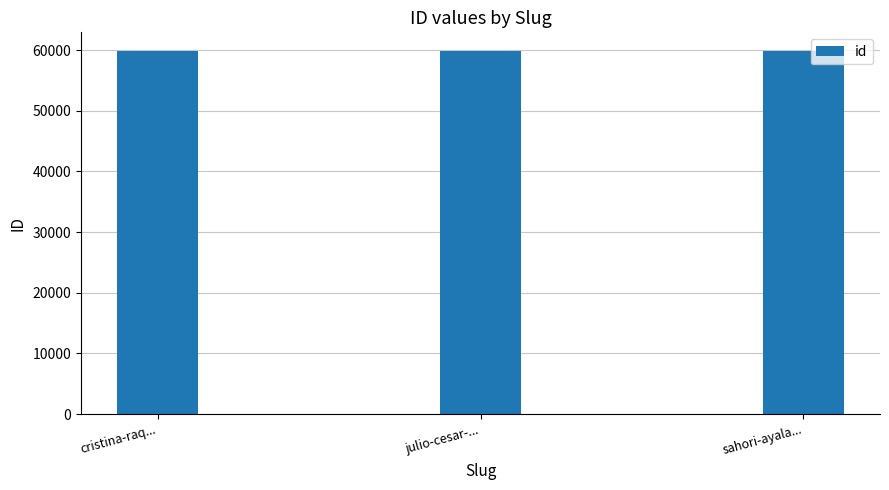

How many values are between 59943 and 59945?

3